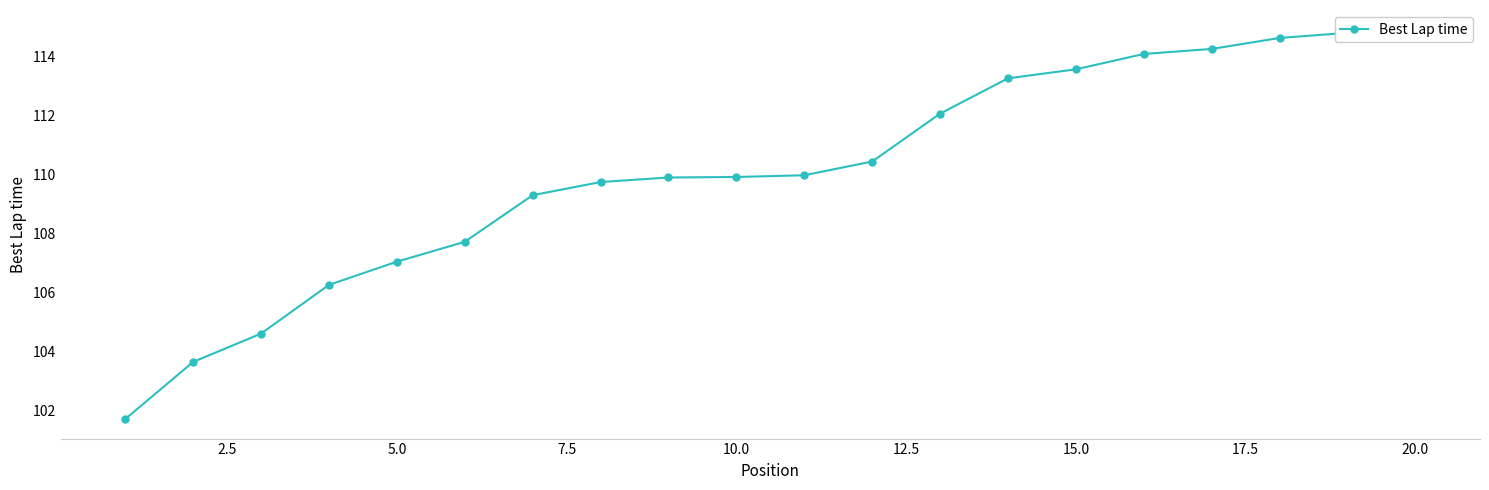

How many lines are shown in the chart?

1